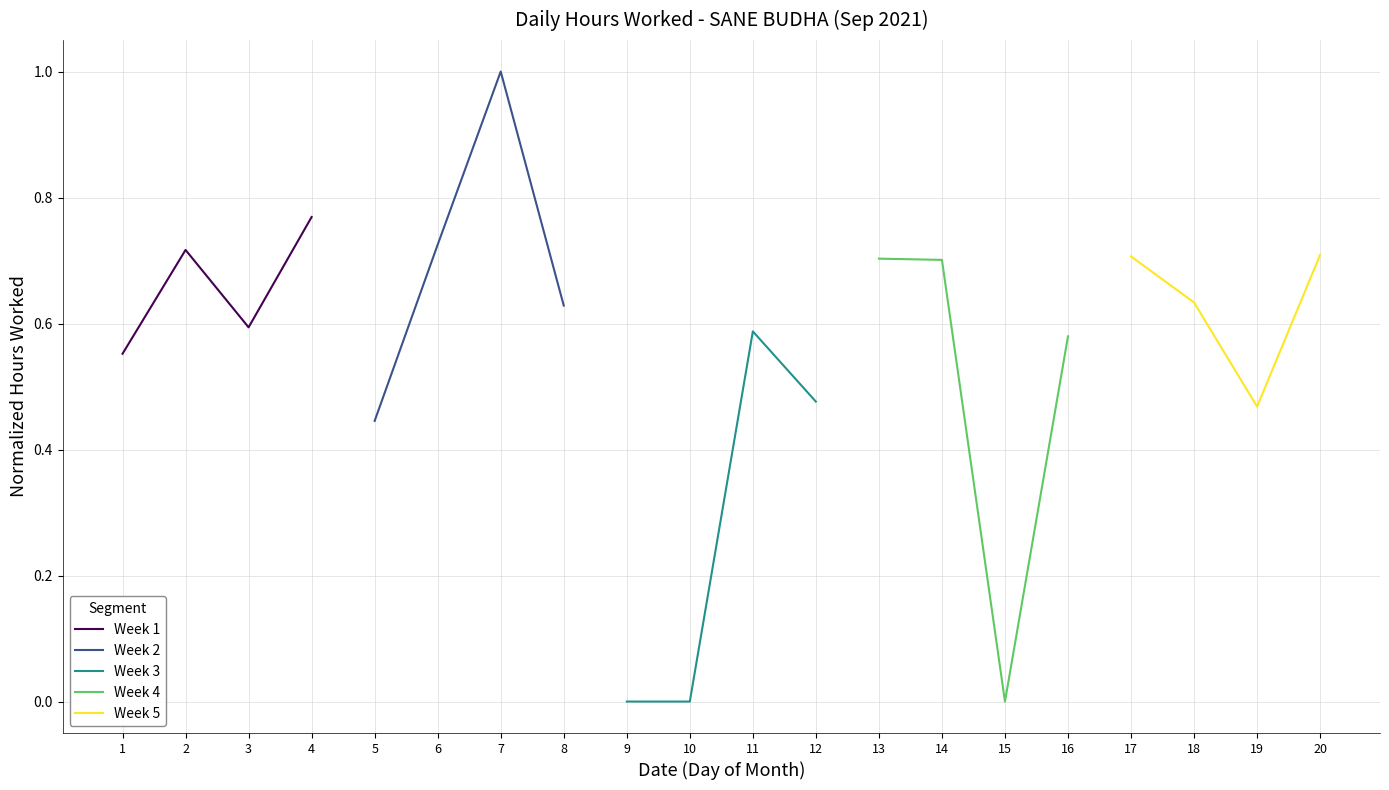

True or false: Week 5 has a value of 0.4 at 20.

False